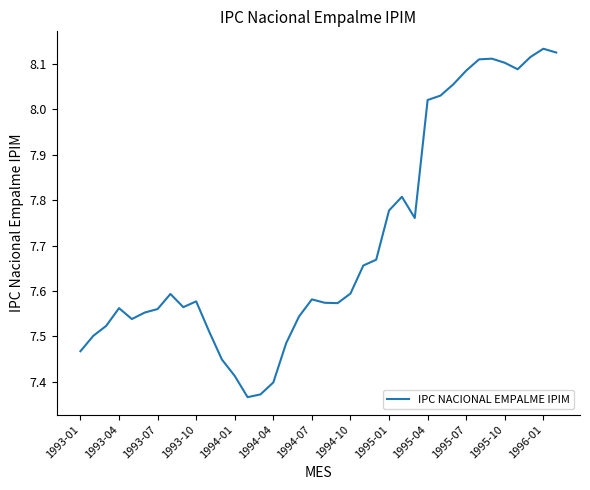

What is the difference between the maximum and minimum values?

0.8